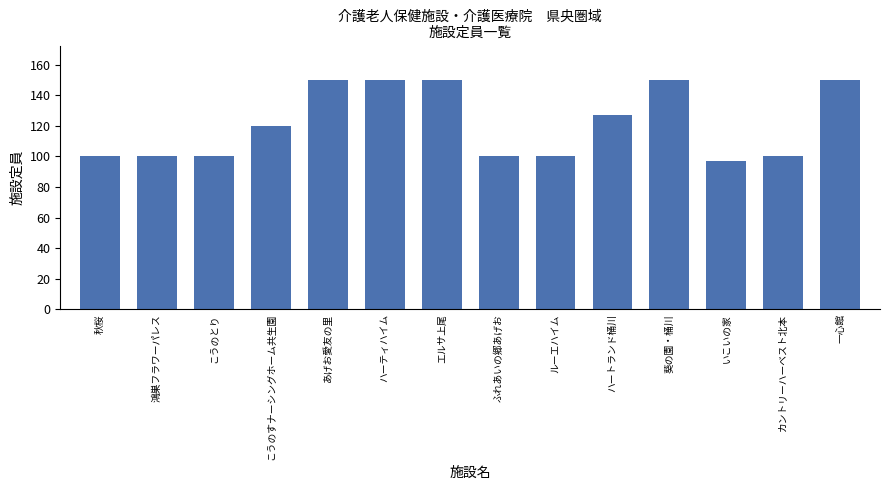

How many distinct data groups are displayed?

1